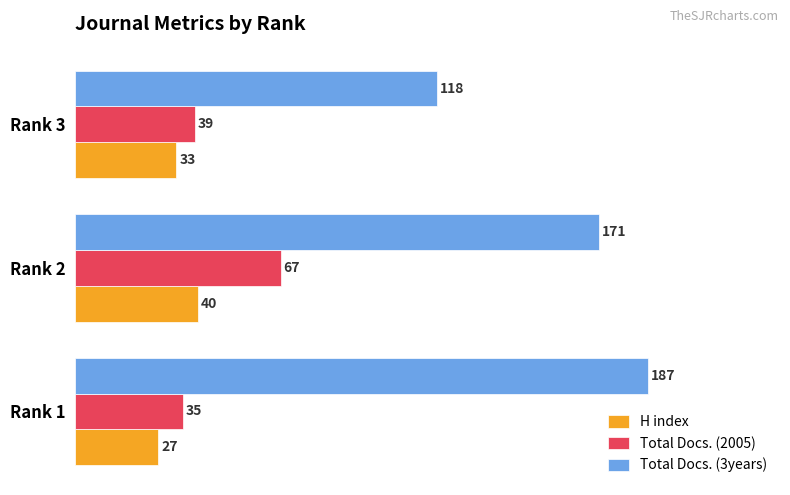

At which label is H index closest to 33?

Rank 3